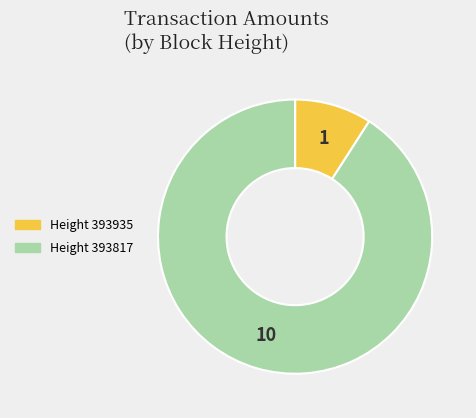

Is there a majority slice in this chart?

Yes